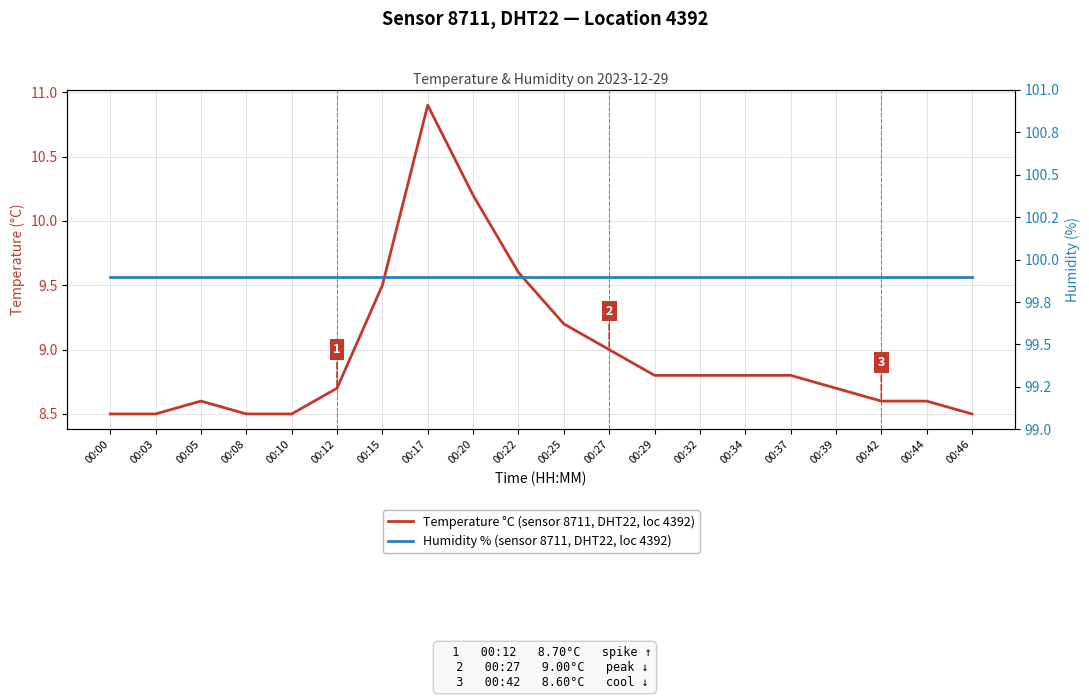

The value of Temperature °C (sensor 8711, DHT22, loc 4392) at 00:20 is 10.2. True or false?

True